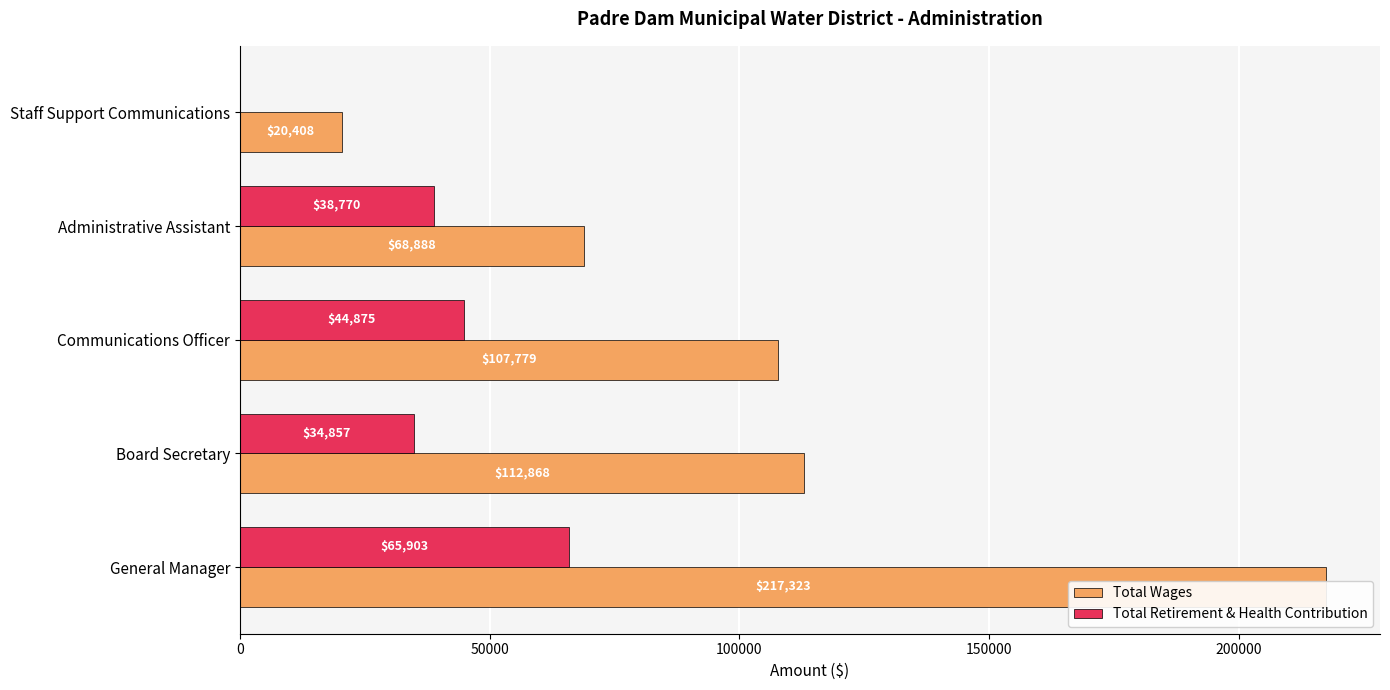

Which series has the widest spread of values?

Total Wages